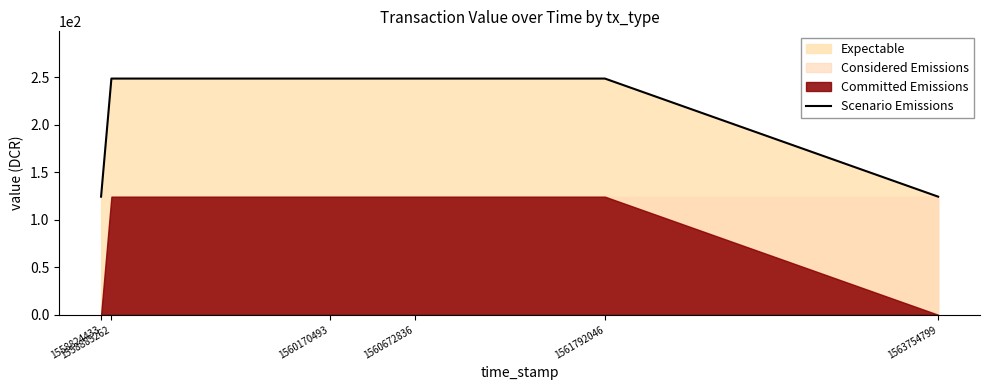

At which label is the value closest to 186?

1558824433